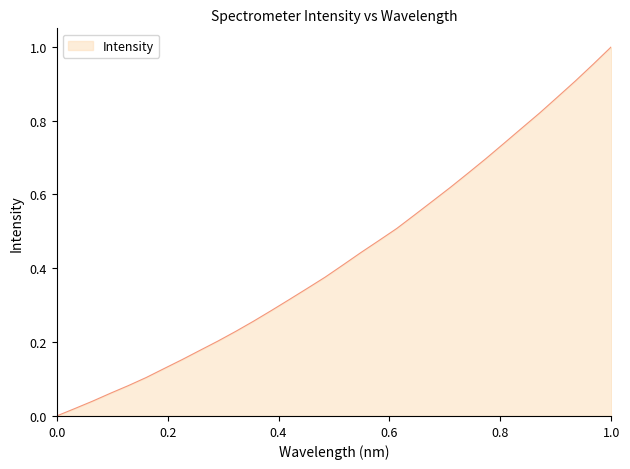

Is this an area chart (filled region under the line)?

Yes